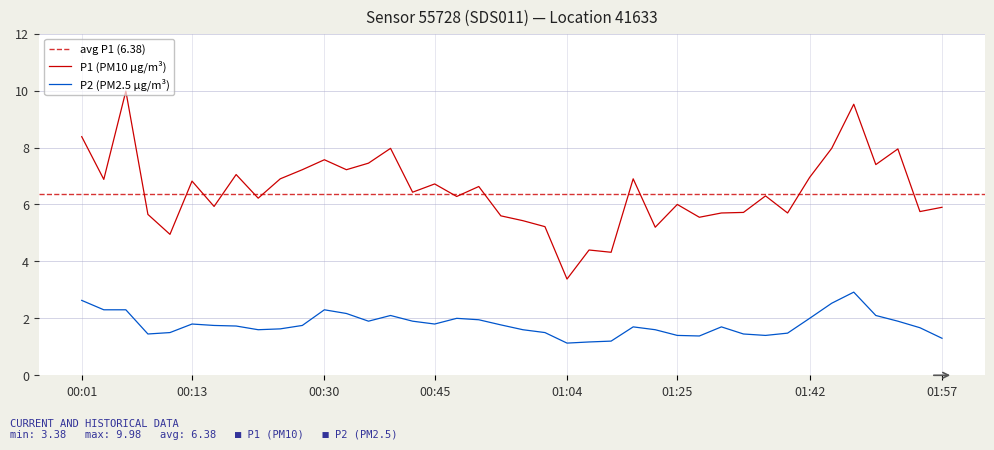

At which category is the sum across all series the highest?

01:47